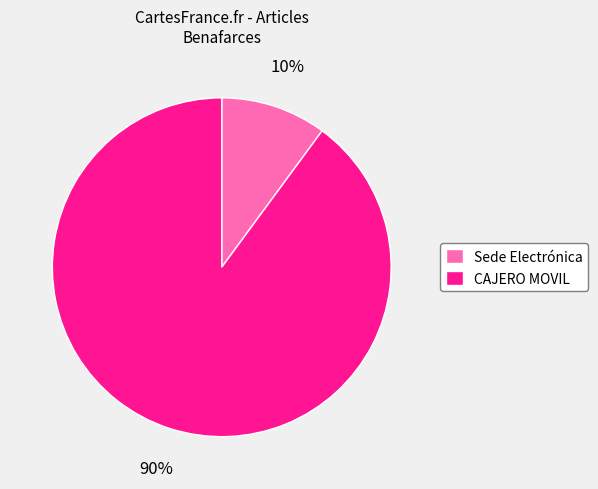

How many slices are in this pie chart?

2